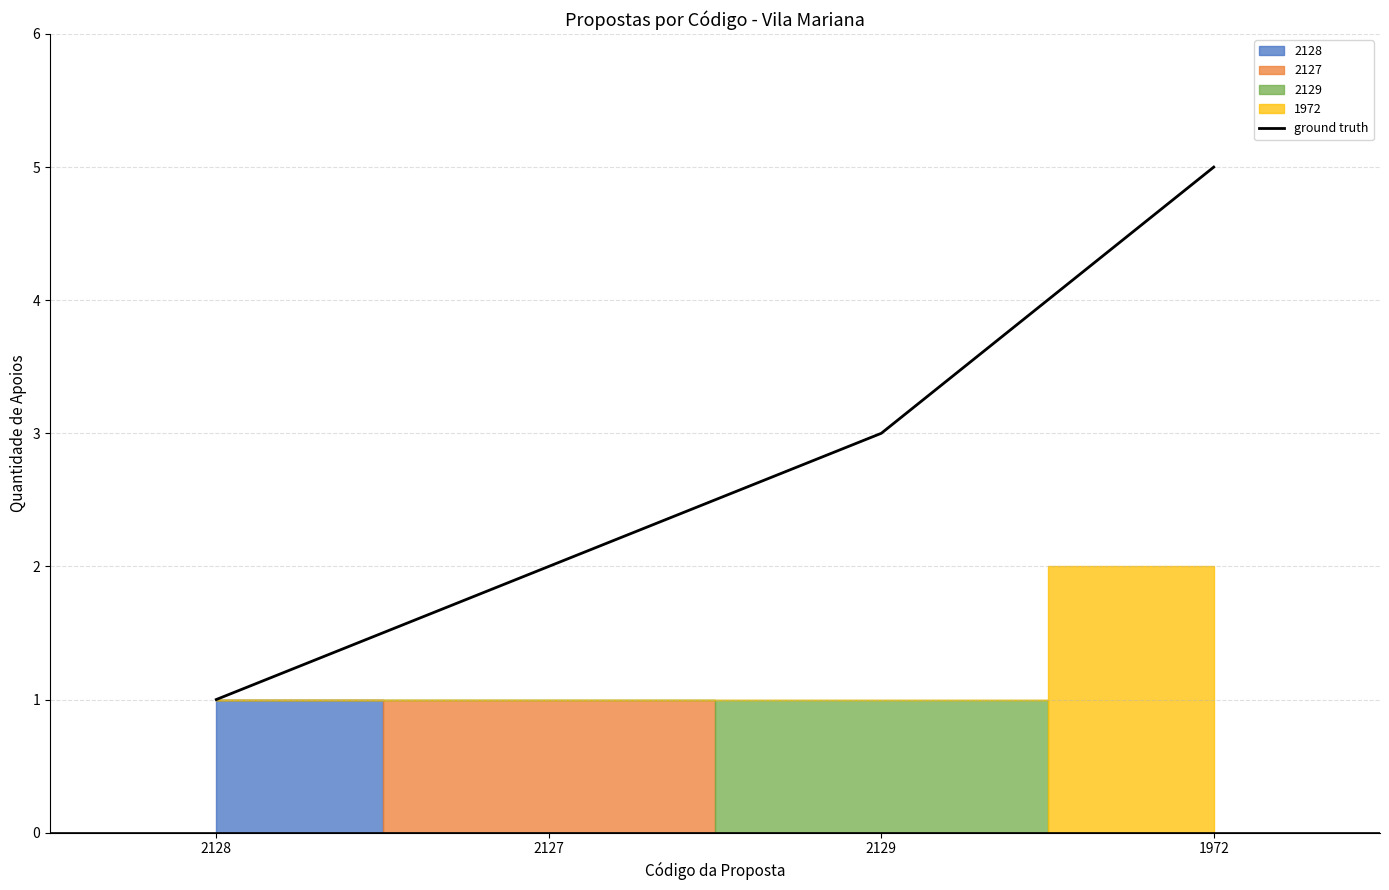

Approximately how many times larger is the value at 1972 compared to 2128?

5.0